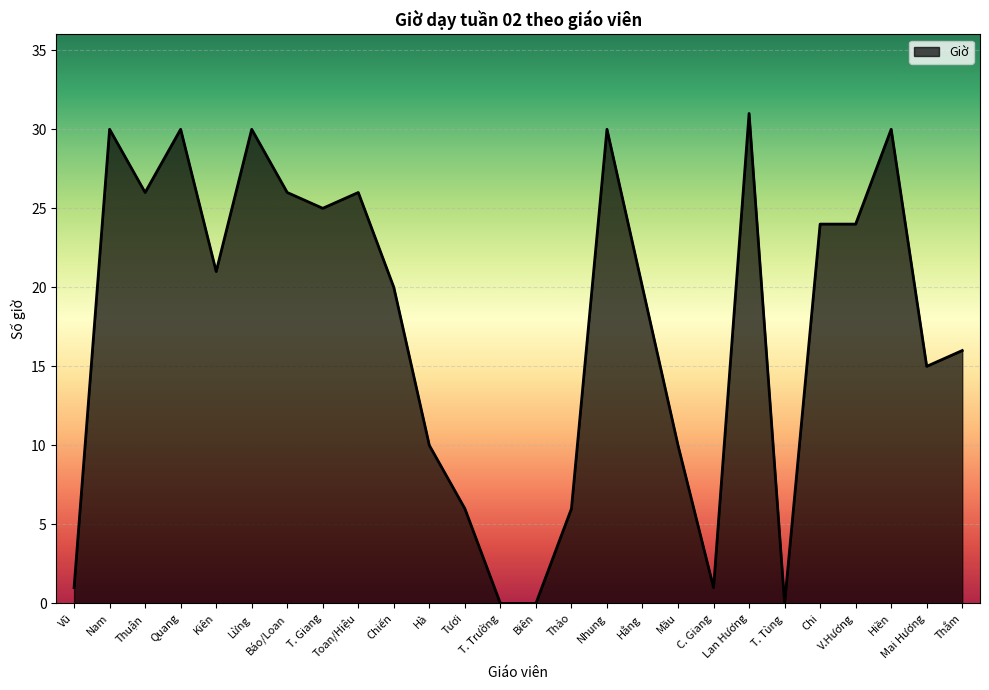

The chart shows a value of 0 at T. Tùng. True or false?

True